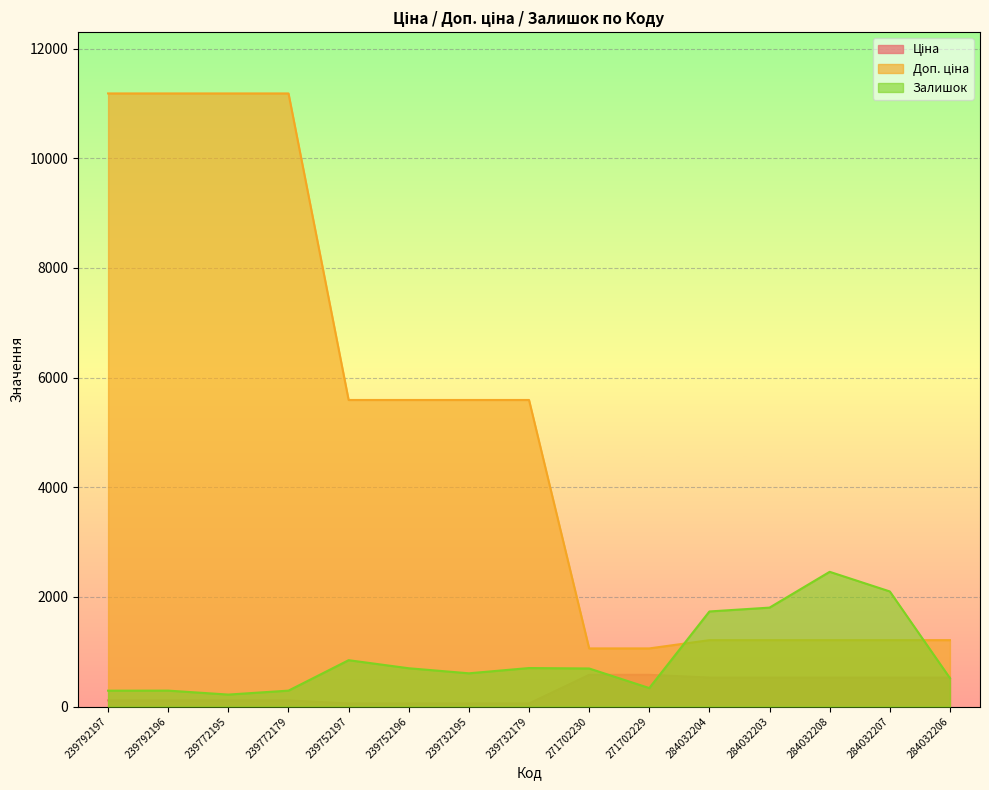

Is the value of Ціна at 271702229 greater than the value of Залишок at 271702230?

No